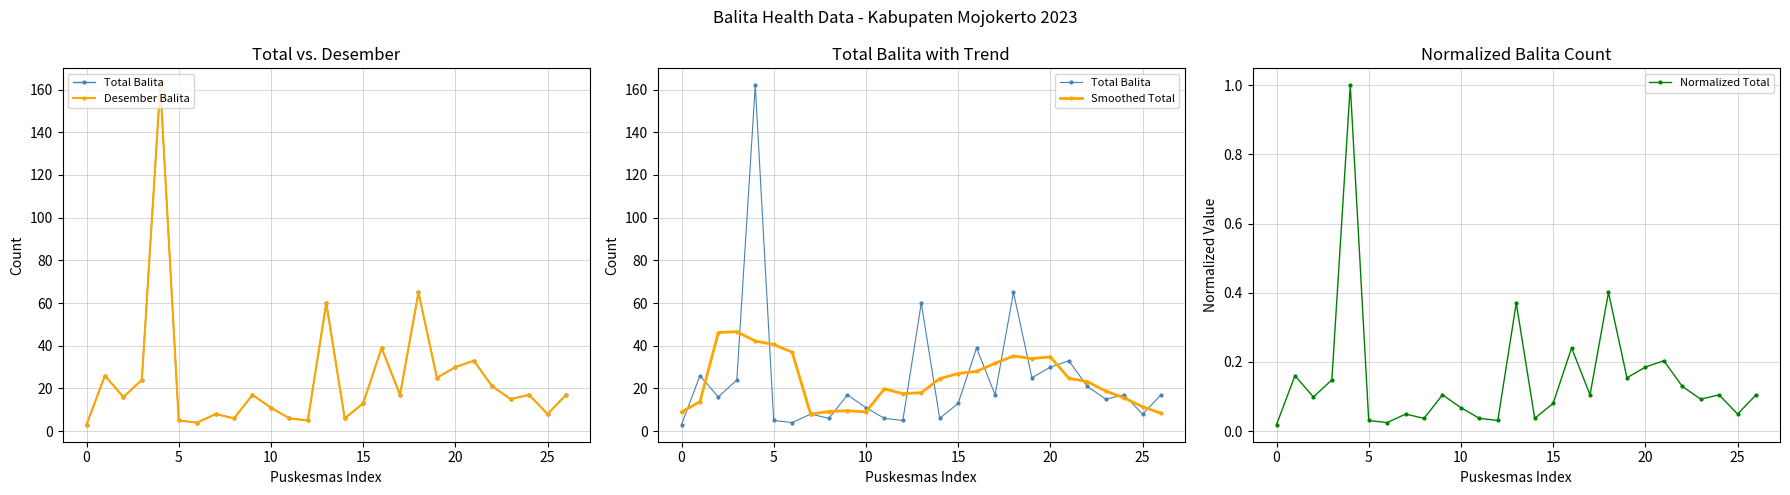

Count the number of categories in the chart.

27